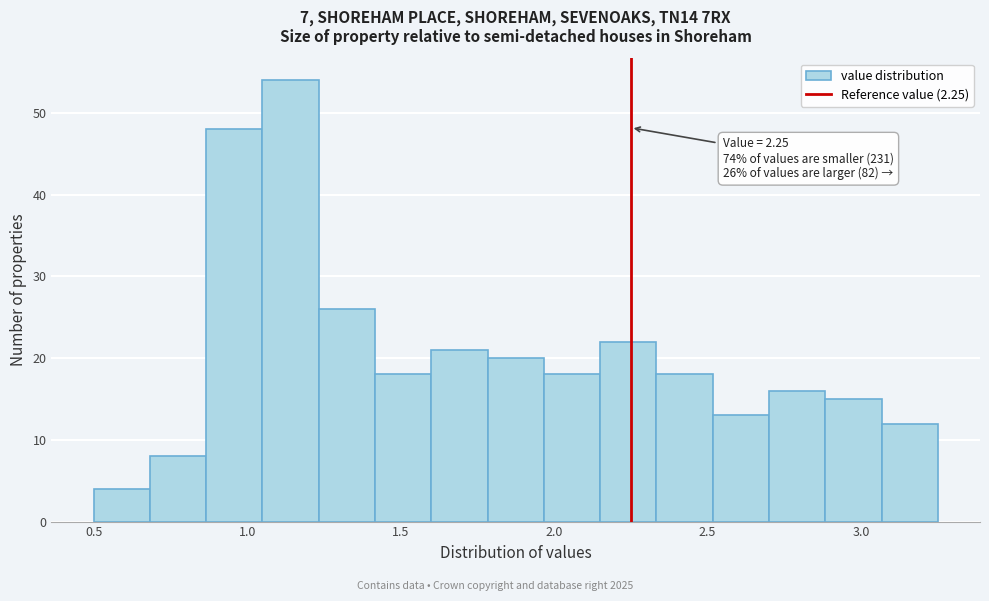

Read against the x-axis, roughly where is the centre of the tallest bar?

1.15